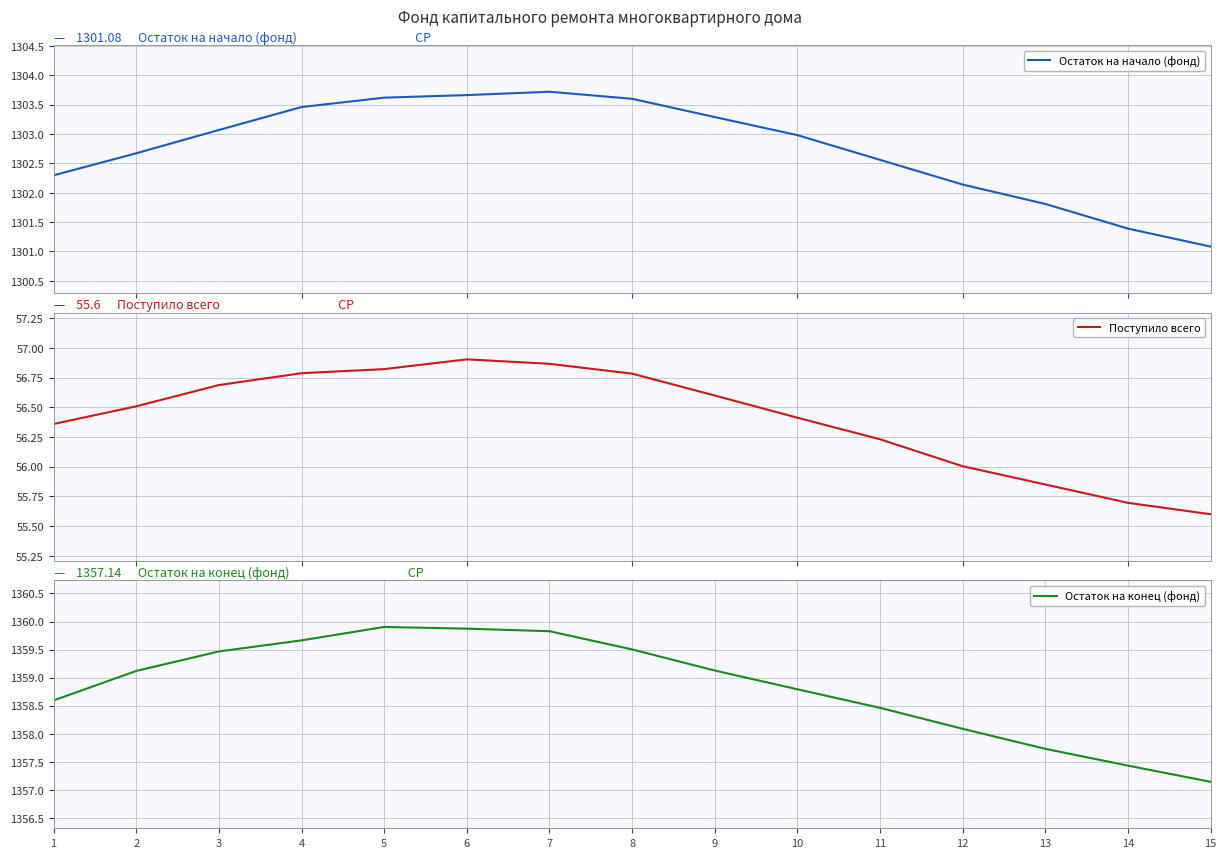

Is it true that Поступило всего equals 56.0 at 12?

True